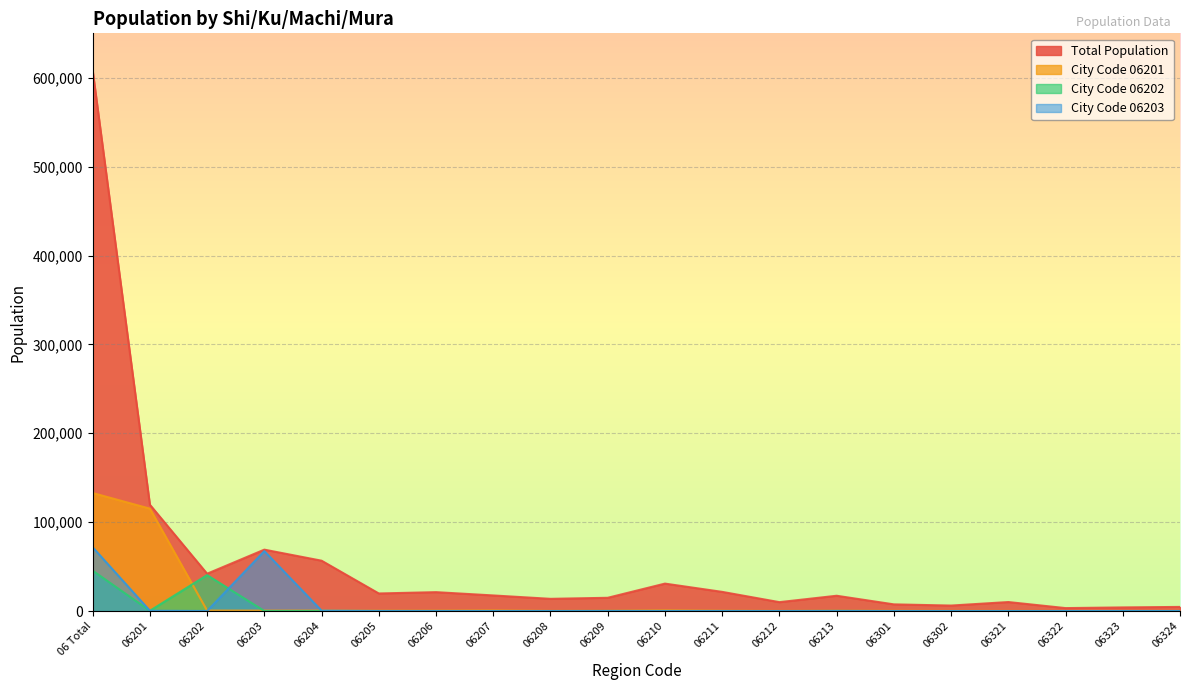

What are all the series names shown in the legend?

Total Population, City Code 06201, City Code 06202, City Code 06203